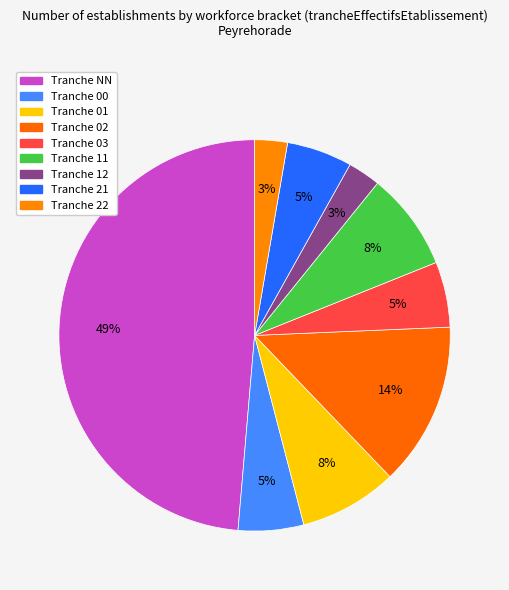

How many slices are in this pie chart?

9